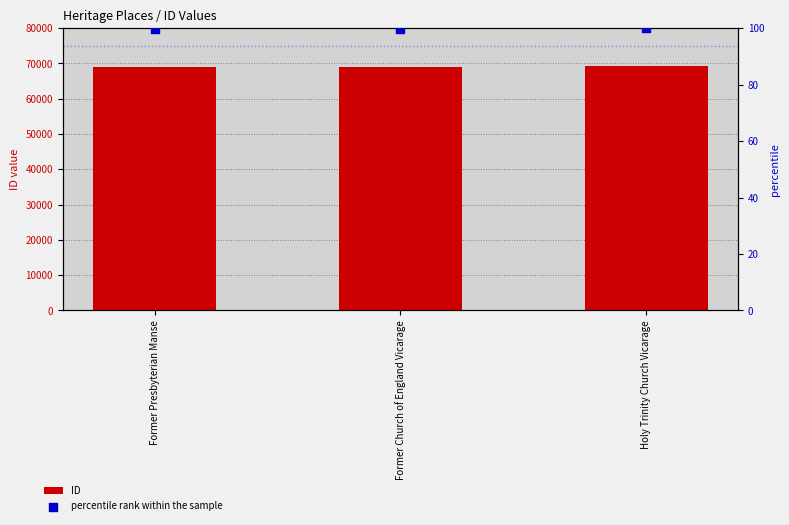

Which series has the largest total across all categories?

ID